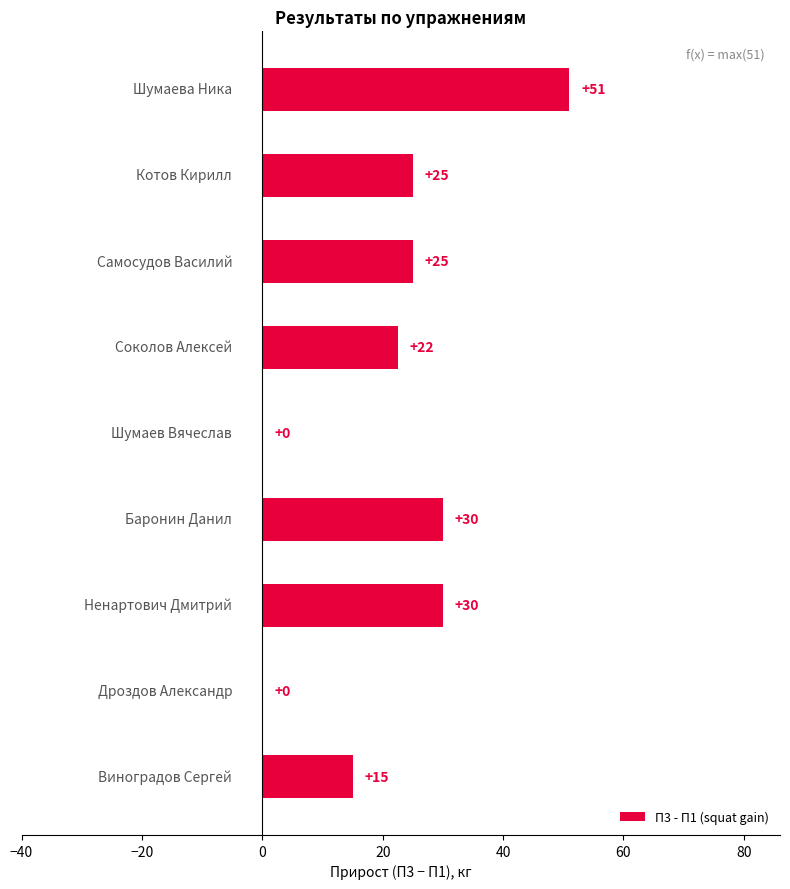

What is the maximum value shown in the chart?

51.0